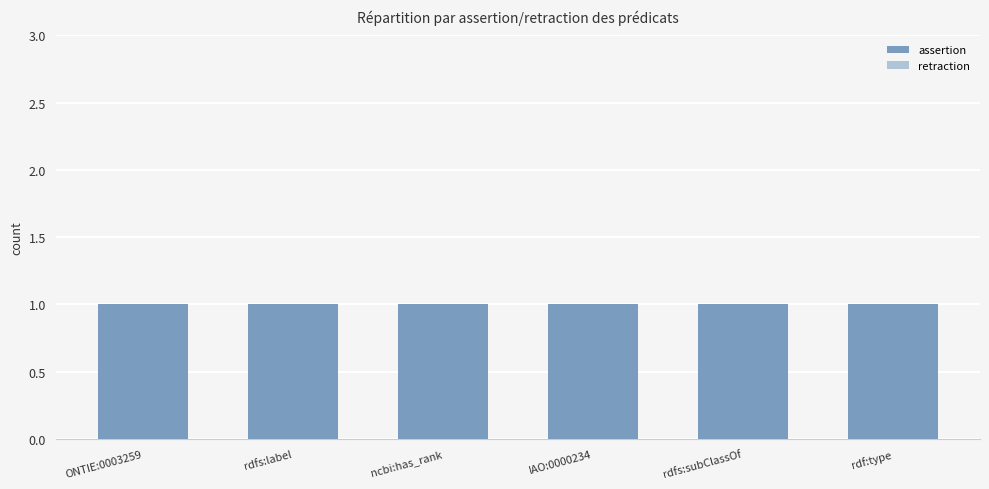

True or false: assertion has a value of 1 at rdfs:subClassOf.

True